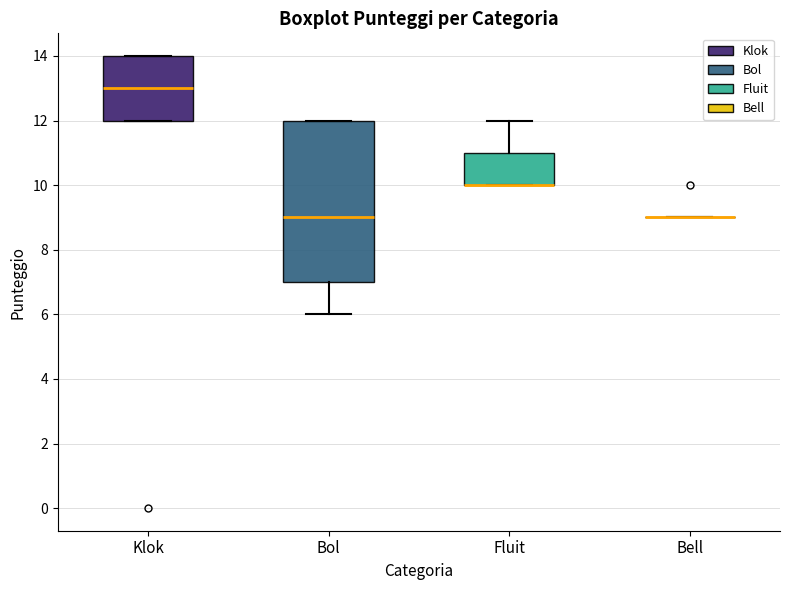

Reading left to right, read every box against the y-axis: the position of its median line, the range the box covers, and the ends of its whiskers. The values are not printed on the chart, so give them approximately, as read against the axis.

Klok: median 13, box 12 to 14, whiskers 12 to 14
Bol: median 9, box 7 to 12, whiskers 6 to 12
Fluit: median 10 (drawn on the box's lower edge), box 10 to 11, whiskers 10 to 12
Bell: box collapsed to a line at 9, whiskers 9 to 9